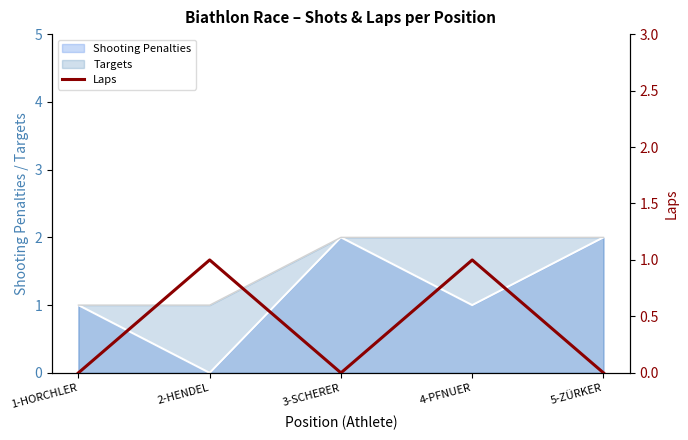

The Shooting Penalties series shows 0 at 1-HORCHLER. True or false?

False